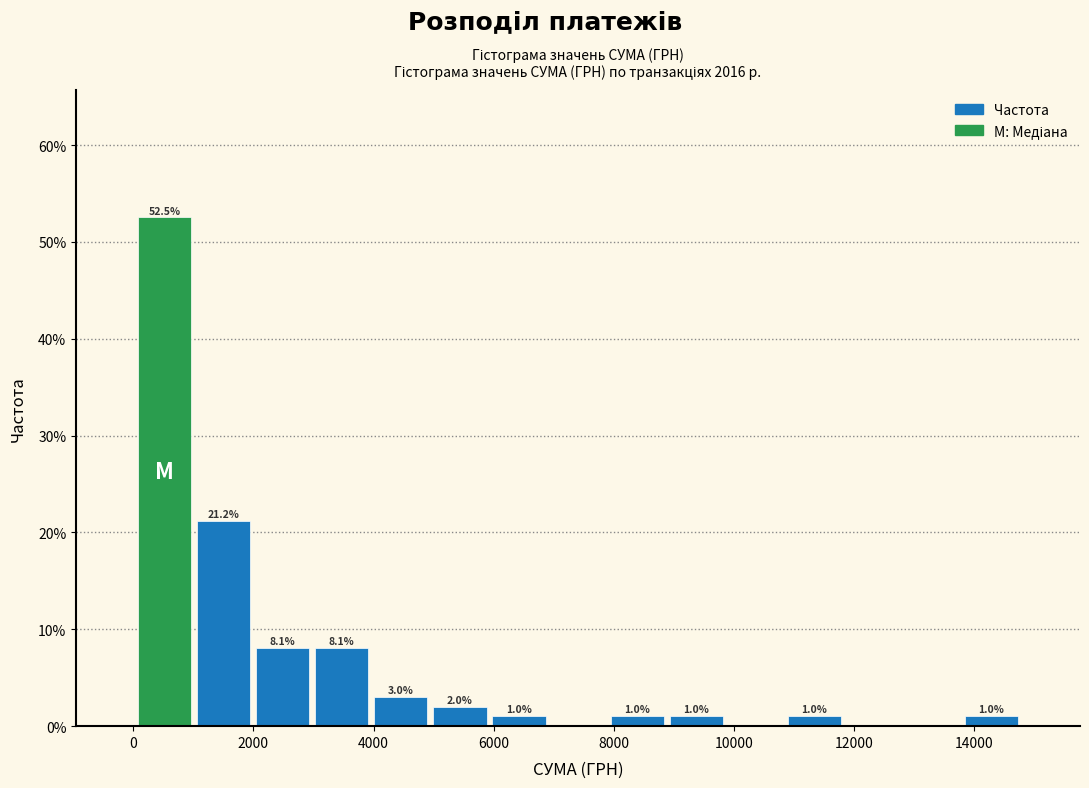

Over which range of the x-axis is the bar tallest?

0 to 1000